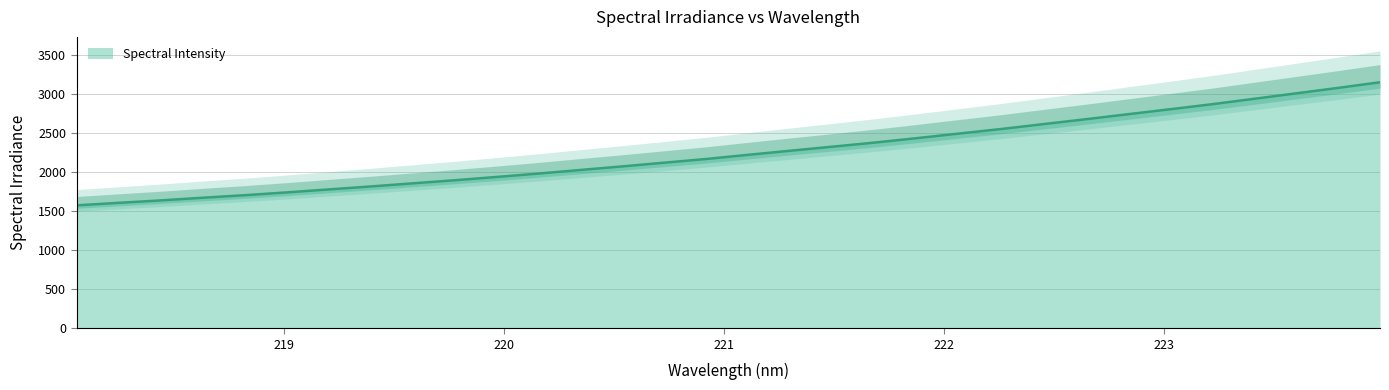

Approximately how many times larger is the value at 219.3979 compared to 221.3083?

0.8